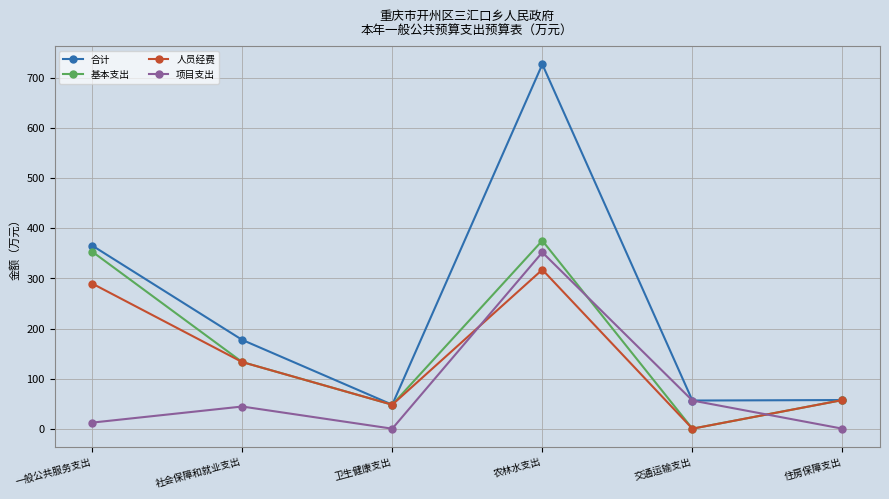

In 人员经费, how many points are lower than both neighbors (excluding endpoints)?

2